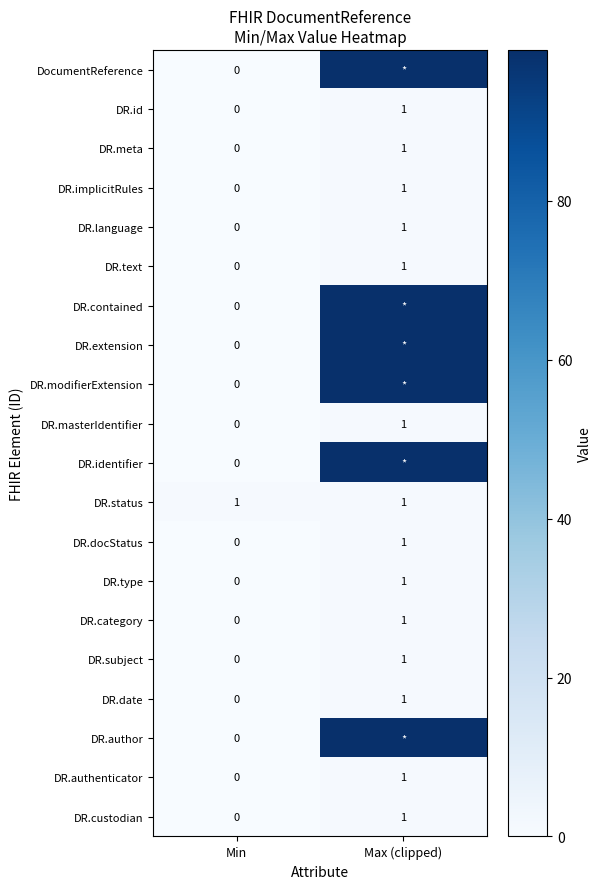

At which category does the chart reach its minimum across all series?

Min